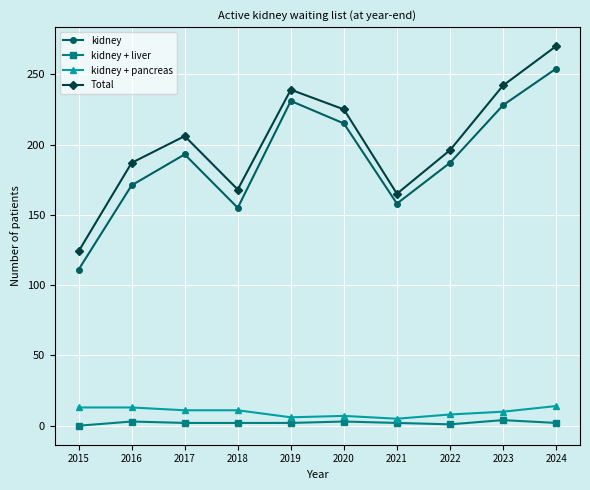

List the labels in order of kidney value, smallest first.

2015, 2018, 2021, 2016, 2022, 2017, 2020, 2023, 2019, 2024